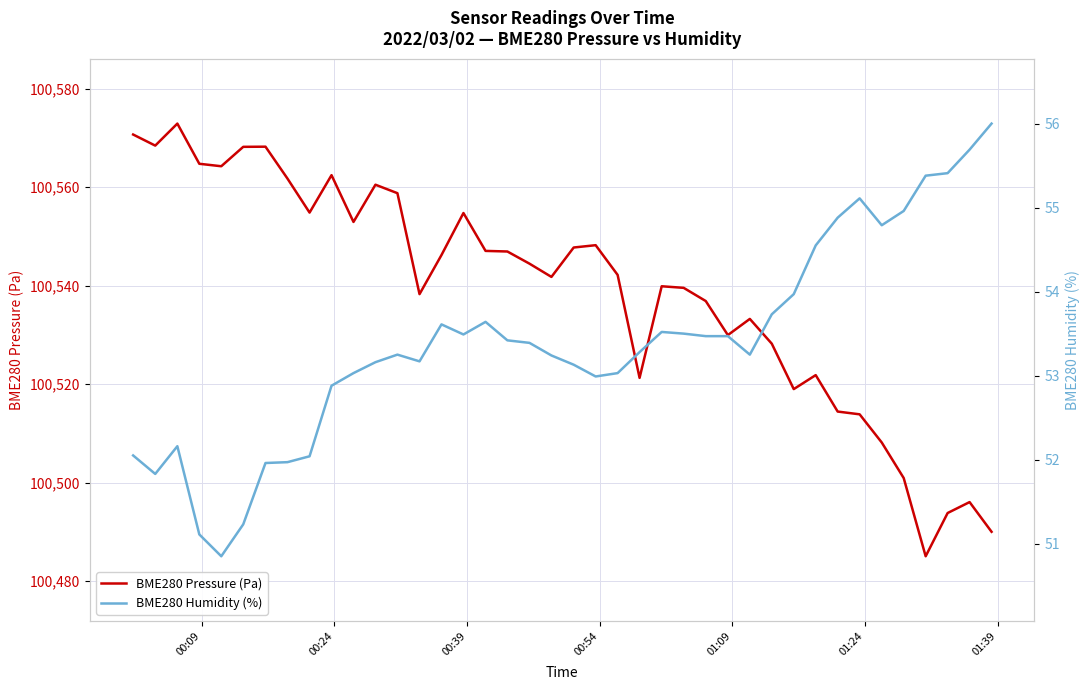

What is the highest value of the BME280 Pressure (Pa) series?

100572.9